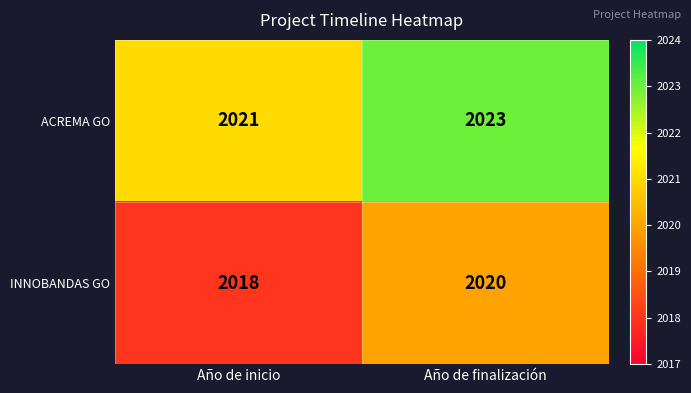

At how many categories does at least one series exceed 2018?

2